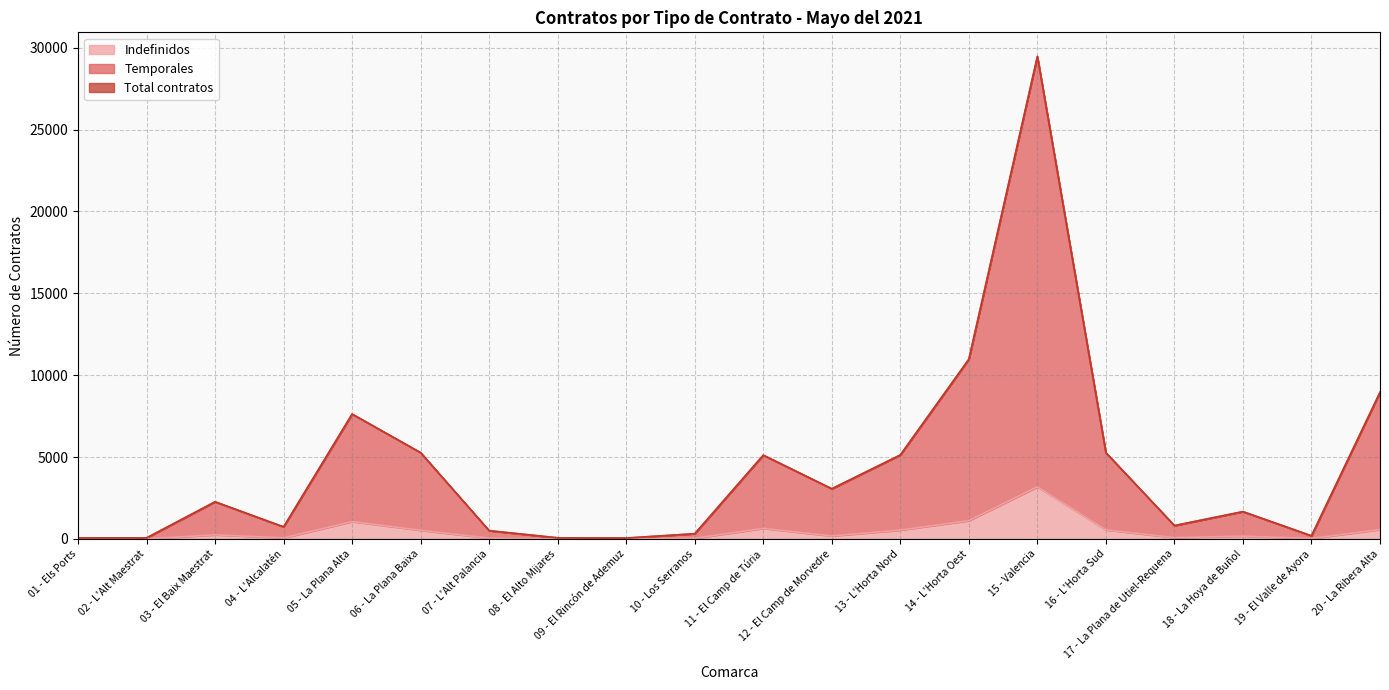

What is the value of the Indefinidos point at the 18th from the left?

171